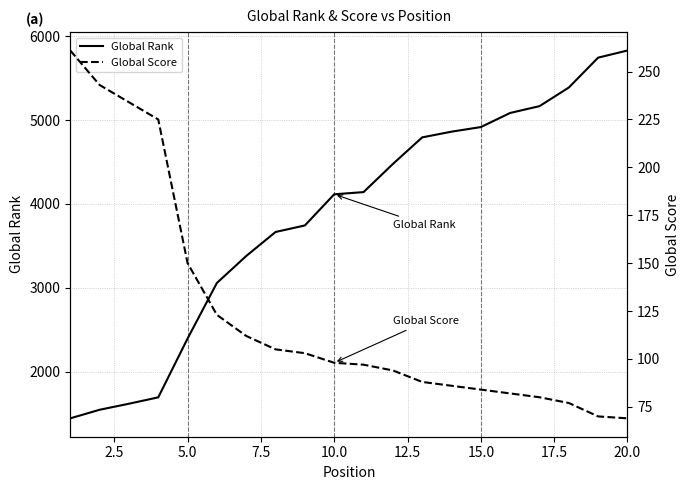

Which series has the largest total across all categories?

Global Rank